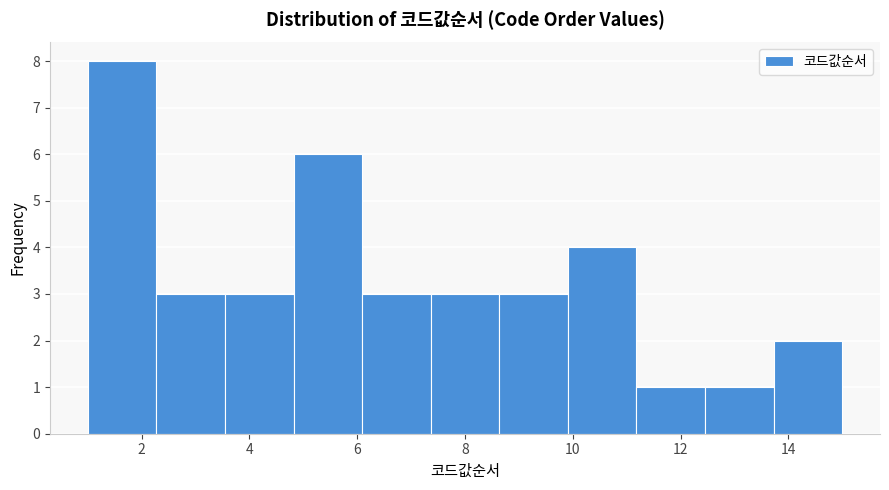

Reading left to right, transcribe this chart: for each bar, give the range it covers on the x-axis and its height. Neither the bar edges nor the heights are printed on the chart, so give them approximately, as read against the axes.

1.0 to 2.2: 8
2.2 to 3.6: 3
3.6 to 4.8: 3
4.8 to 6.0: 6
6.0 to 7.4: 3
7.4 to 8.6: 3
8.6 to 10.0: 3
10.0 to 11.2: 4
11.2 to 12.4: 1
12.4 to 13.8: 1
13.8 to 15.0: 2